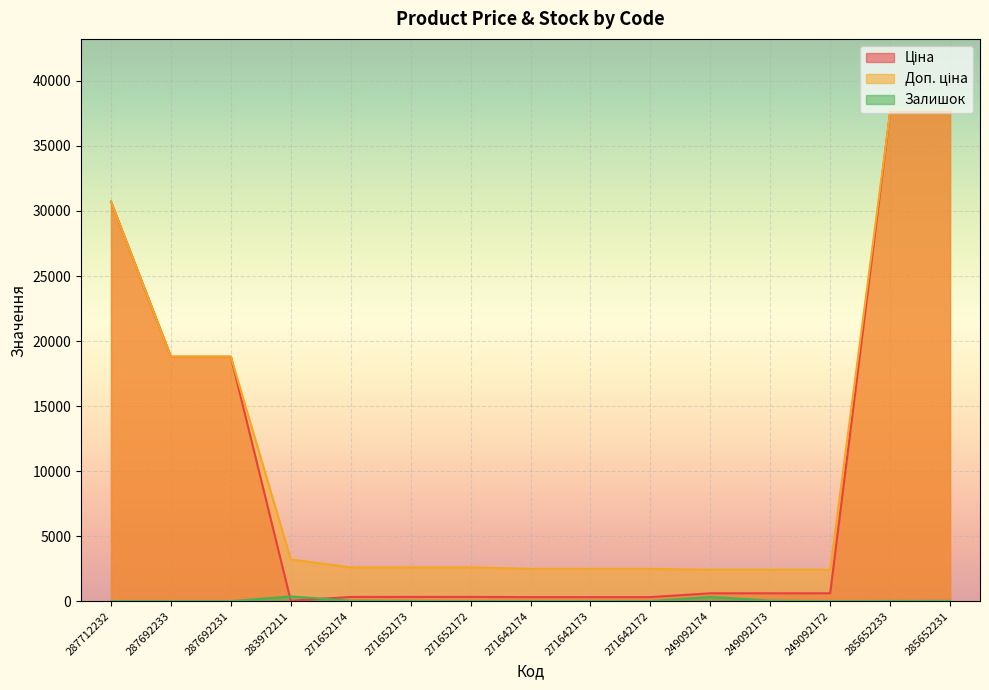

What is the difference between the highest and lowest values at 285652233?

37580.6